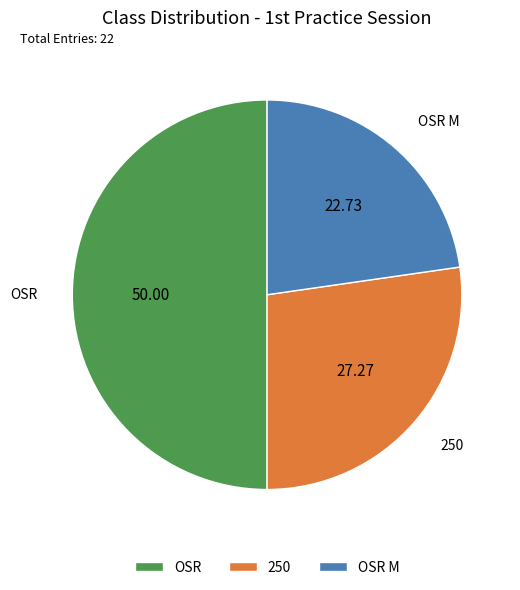

How many slices are in this pie chart?

3